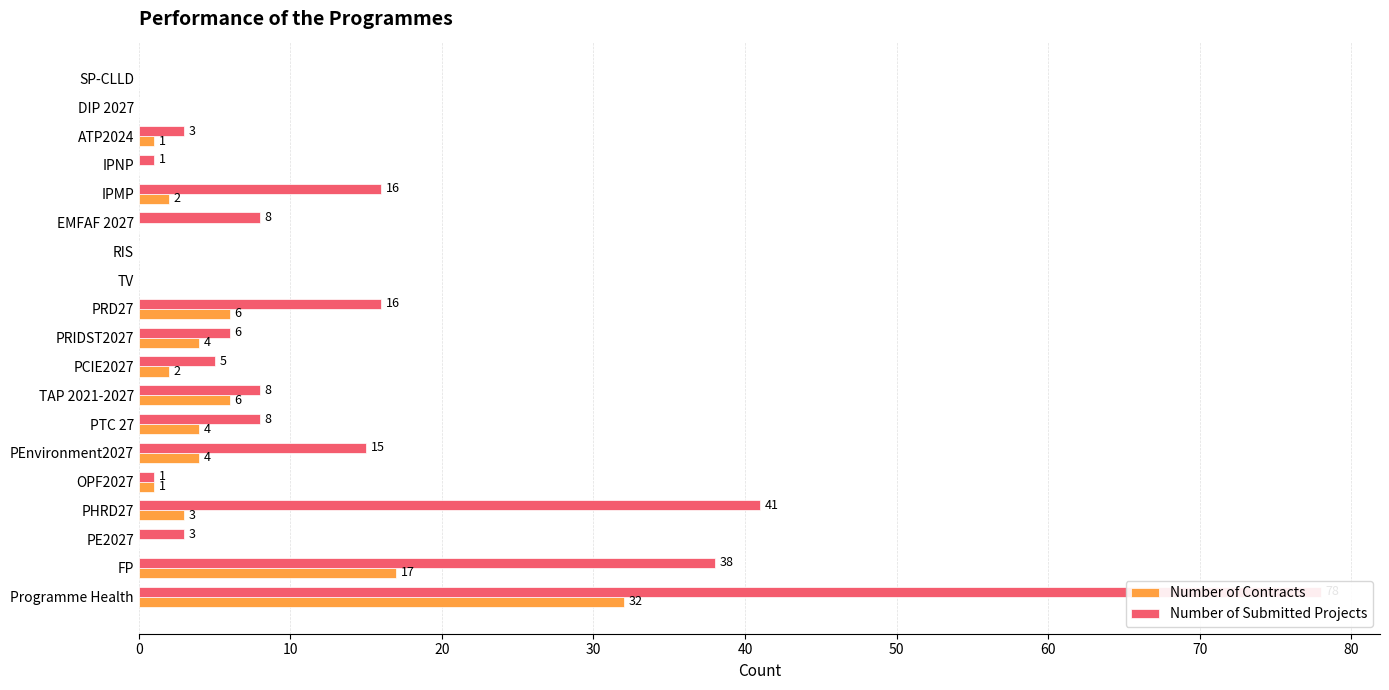

What is the difference between the maximum and second lowest values in the Number of Contracts series?

32